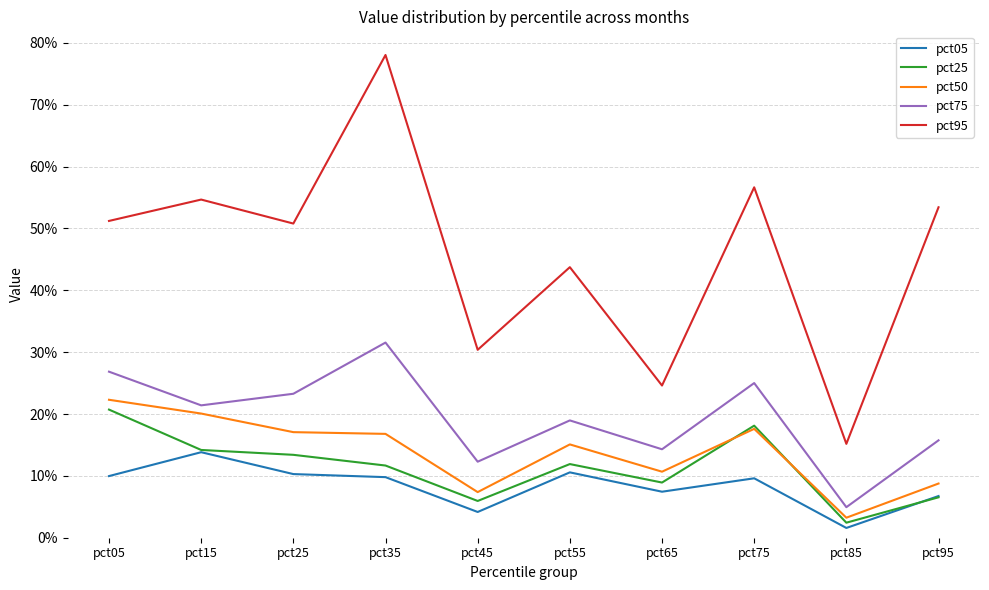

Which category has the highest value across all series?

pct35